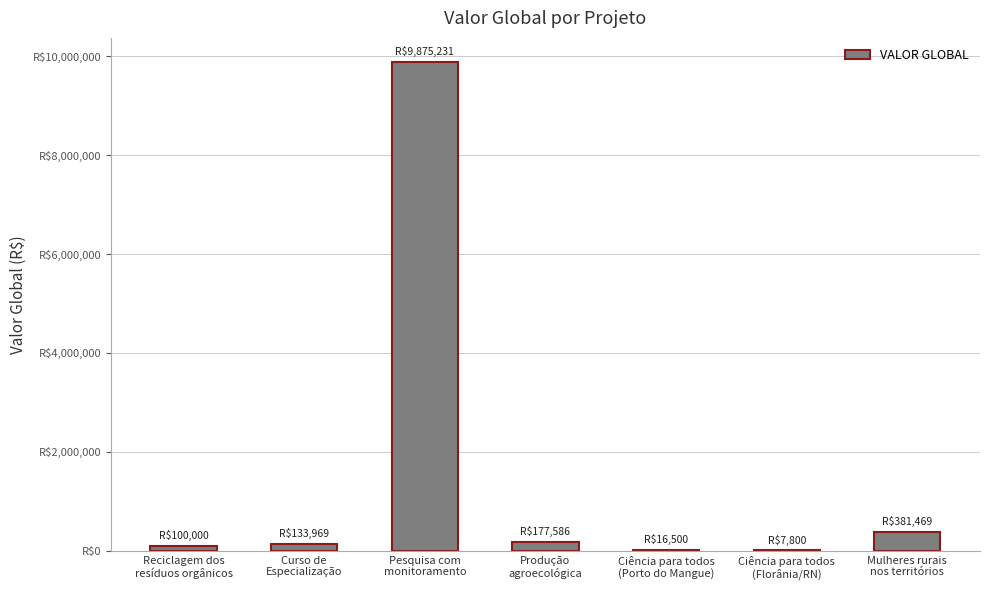

How many series are shown in this chart?

1